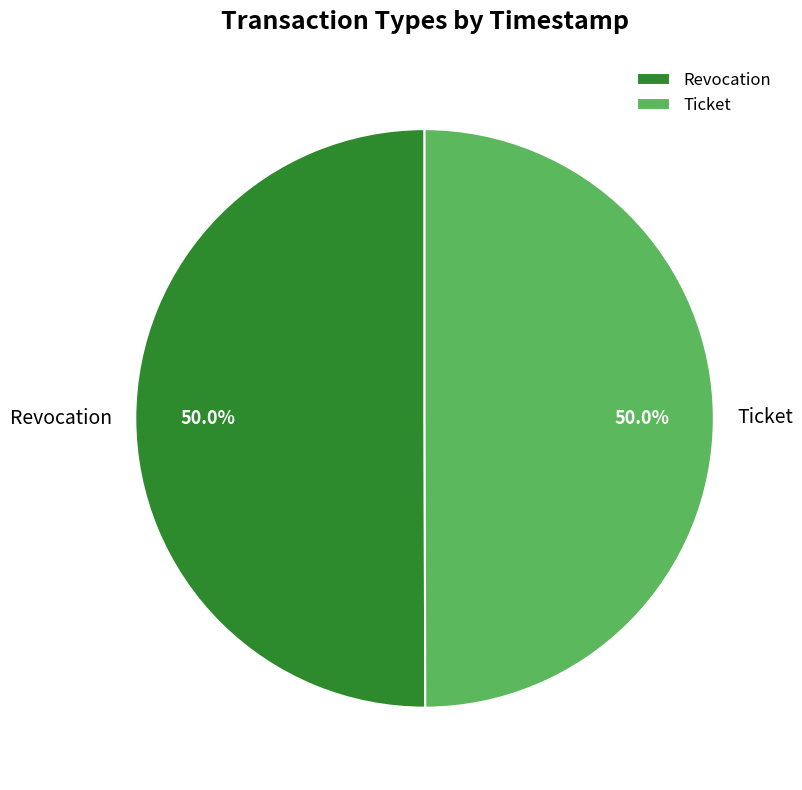

Approximately how many times larger is the value at Ticket compared to Revocation?

1.0